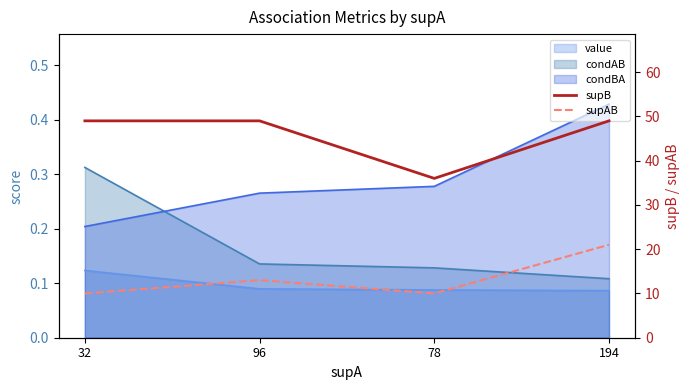

The value of supAB at 32 is 14. True or false?

False